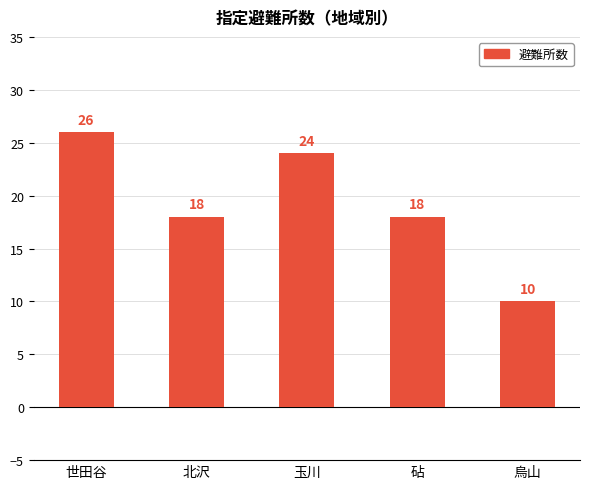

At which category does the chart reach its minimum across all series?

烏山